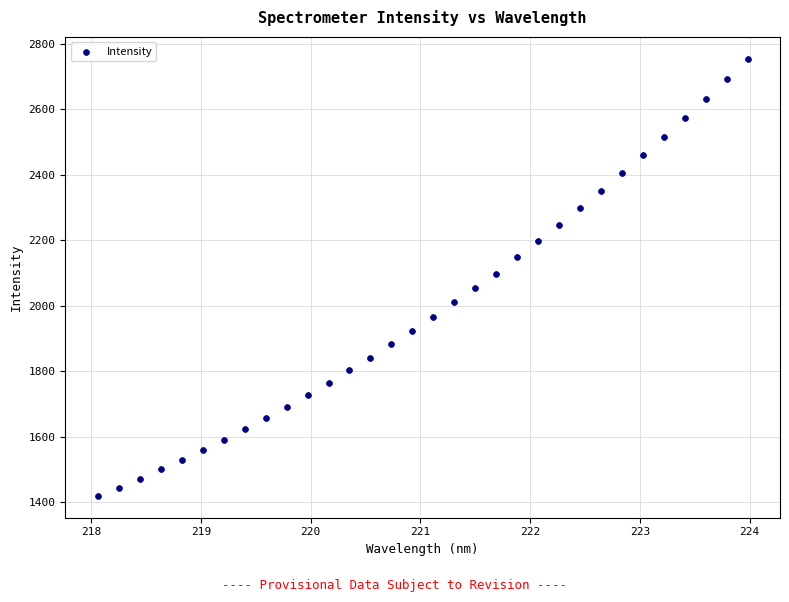

What is the range of Y values (max minus min)?

1334.3